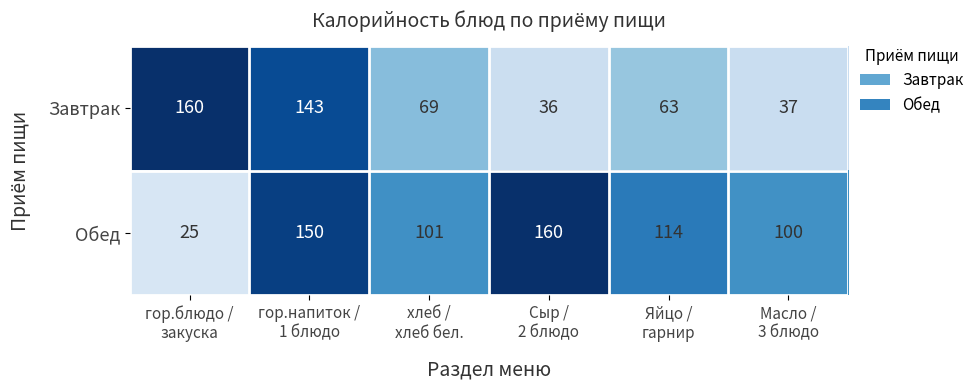

Rank the series by their average value, from lowest to highest.

Завтрак, Обед